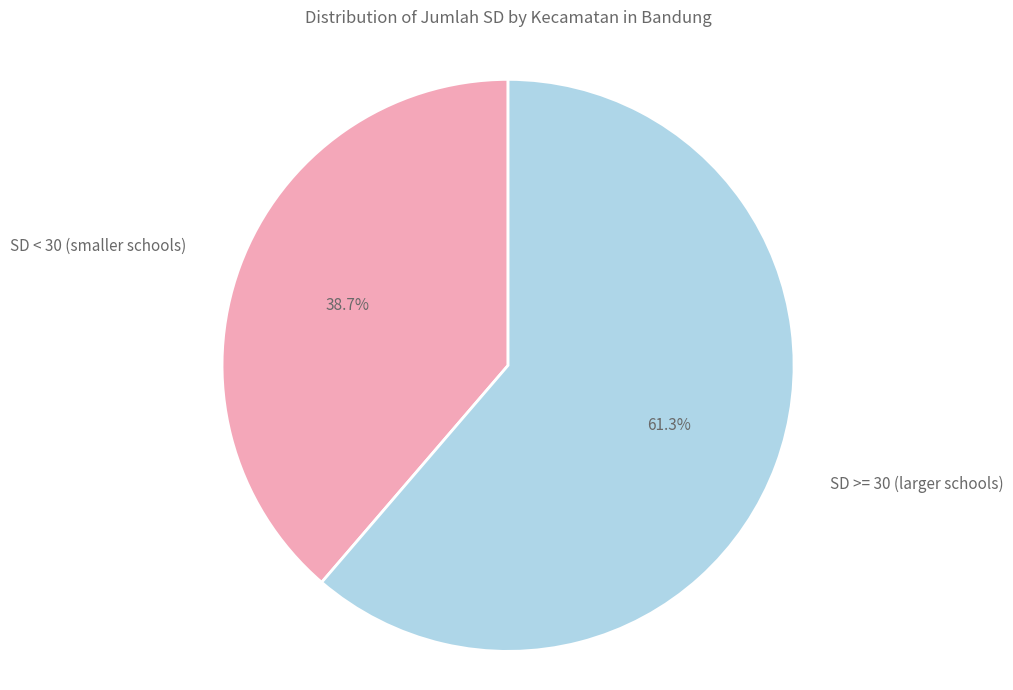

Does any single category account for the majority?

Yes